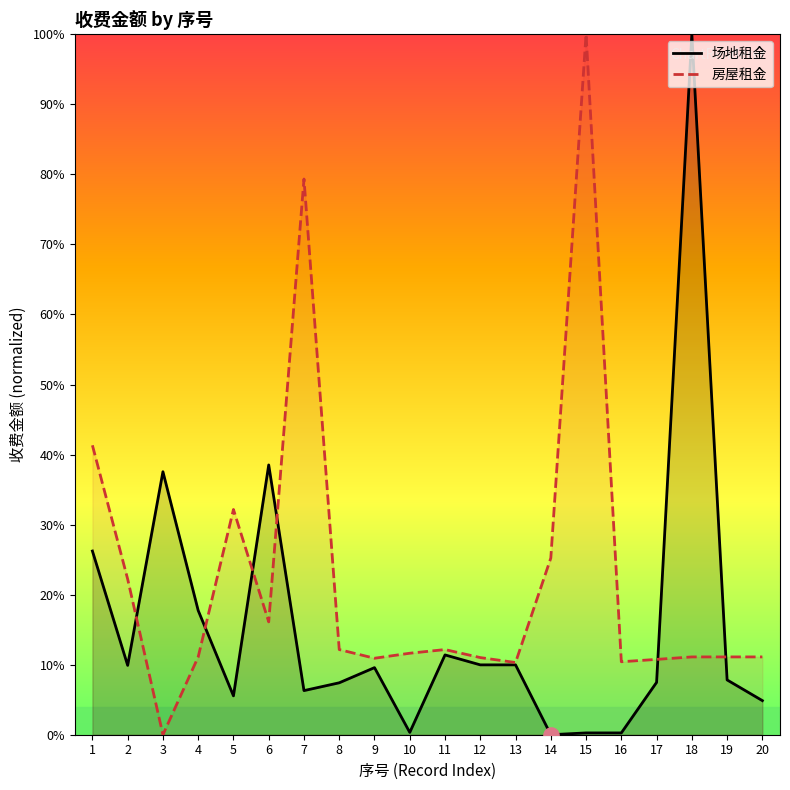

What are all the series names shown in the legend?

场地租金, 房屋租金